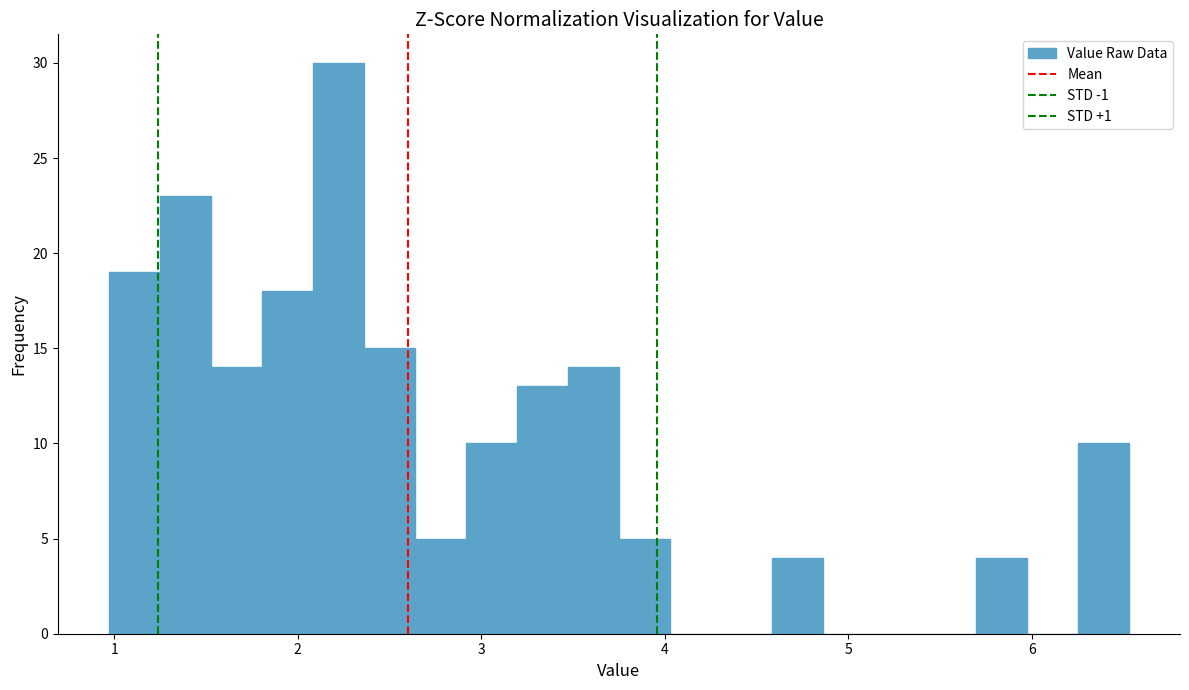

Read against the x-axis, roughly where is the centre of the tallest bar?

2.2